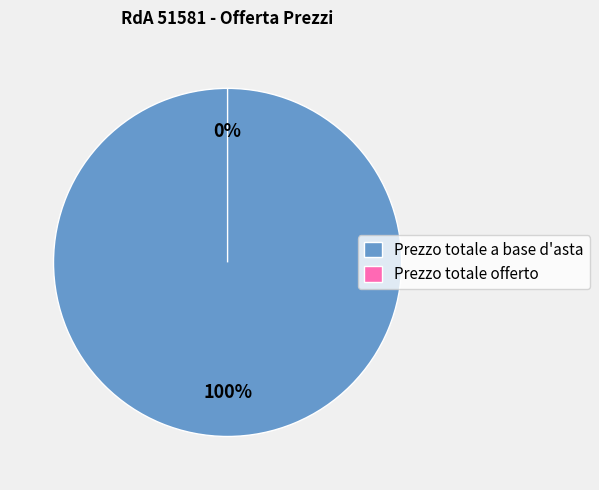

What percentage is the Prezzo totale a base d'asta slice, to the nearest percent?

100%